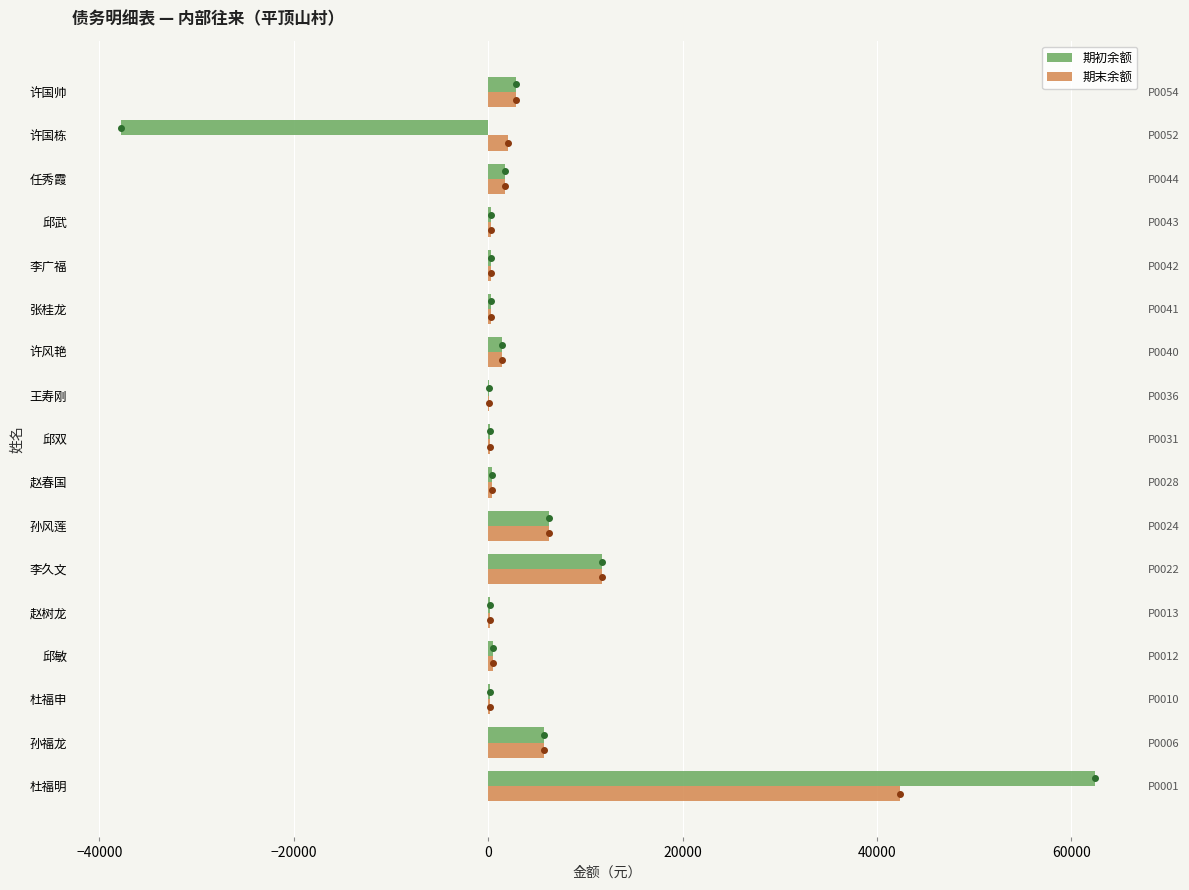

How many negative values does the 期初余额 series have?

1